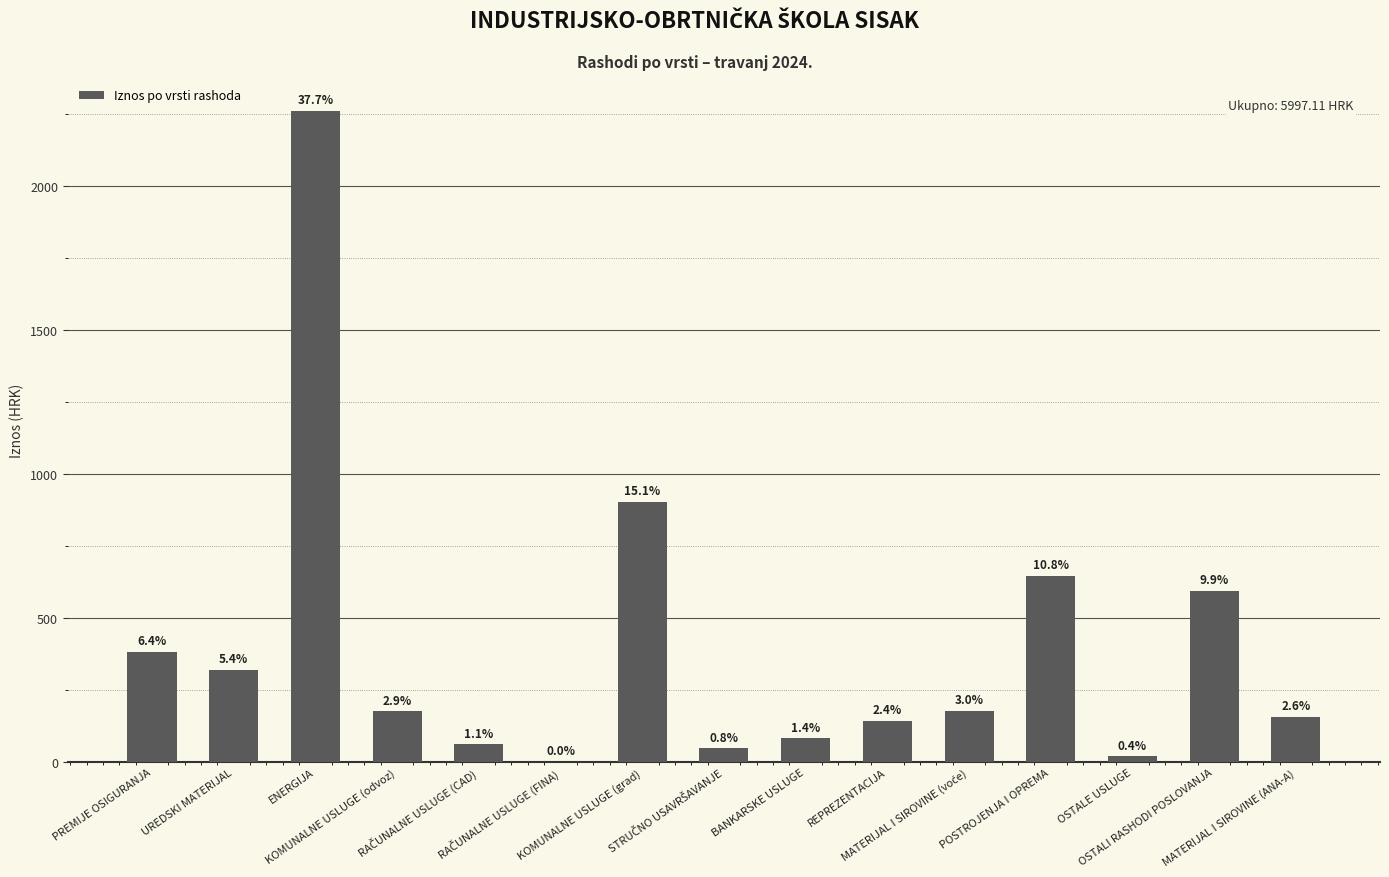

How many bars are there in total?

15